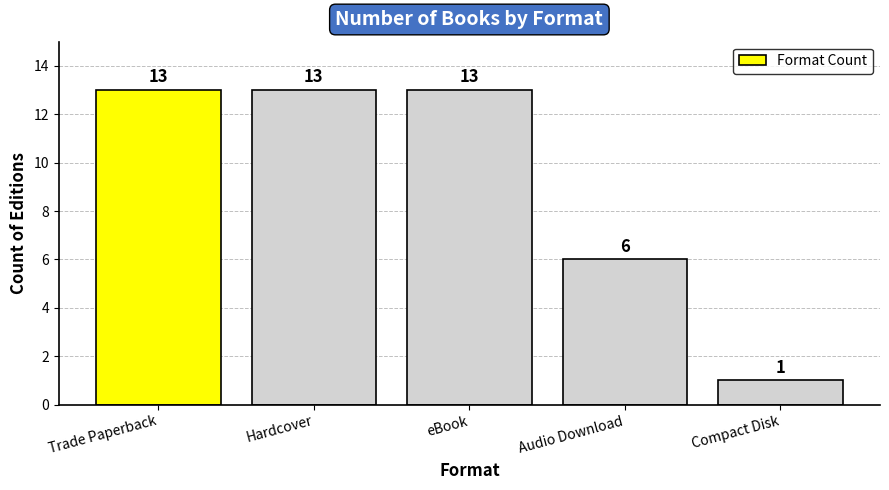

What is the label of the 2nd bar from the right?

Audio Download